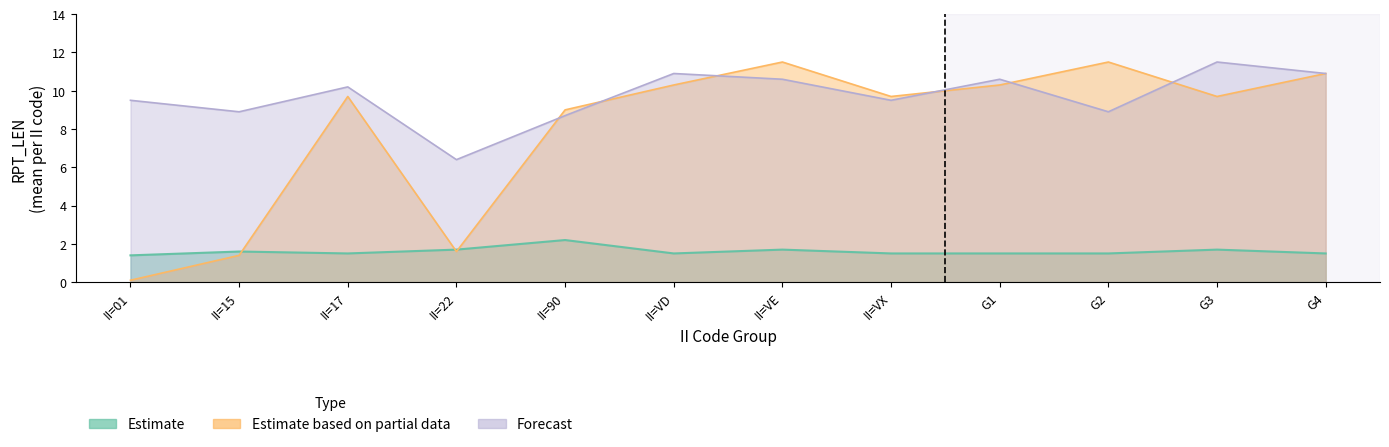

At which label does Estimate reach its minimum?

II=01